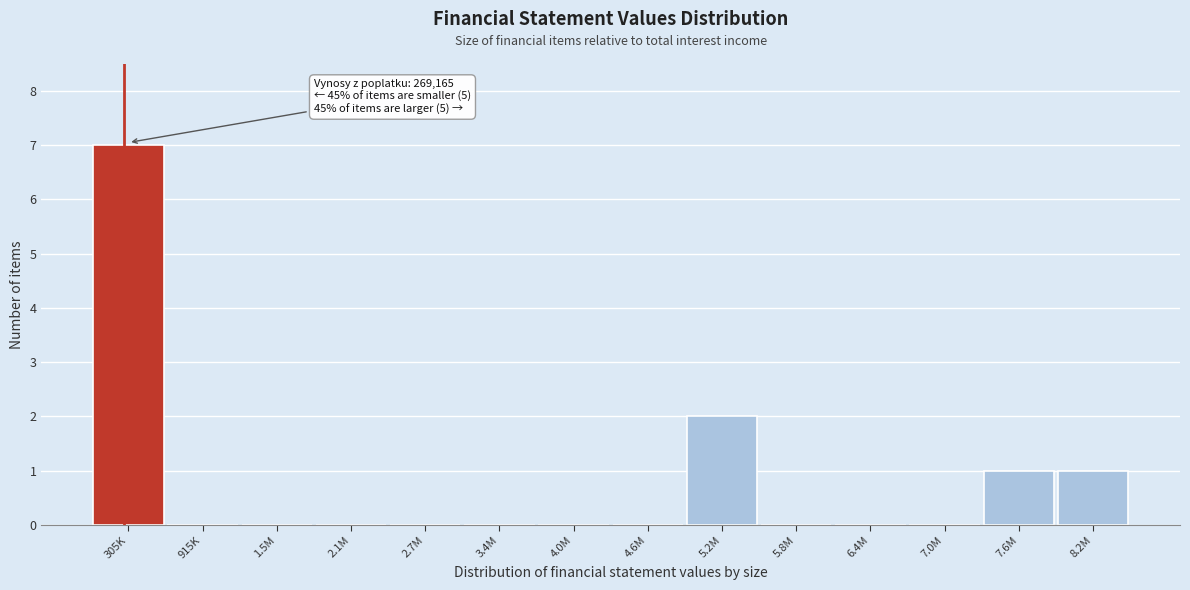

Reading left to right, transcribe all the data shown in this chart.

305K=7	915K=0	1.5M=0	2.1M=0	2.7M=0	3.4M=0	4.0M=0	4.6M=0	5.2M=2	5.8M=0	6.4M=0	7.0M=0	7.6M=1	8.2M=1